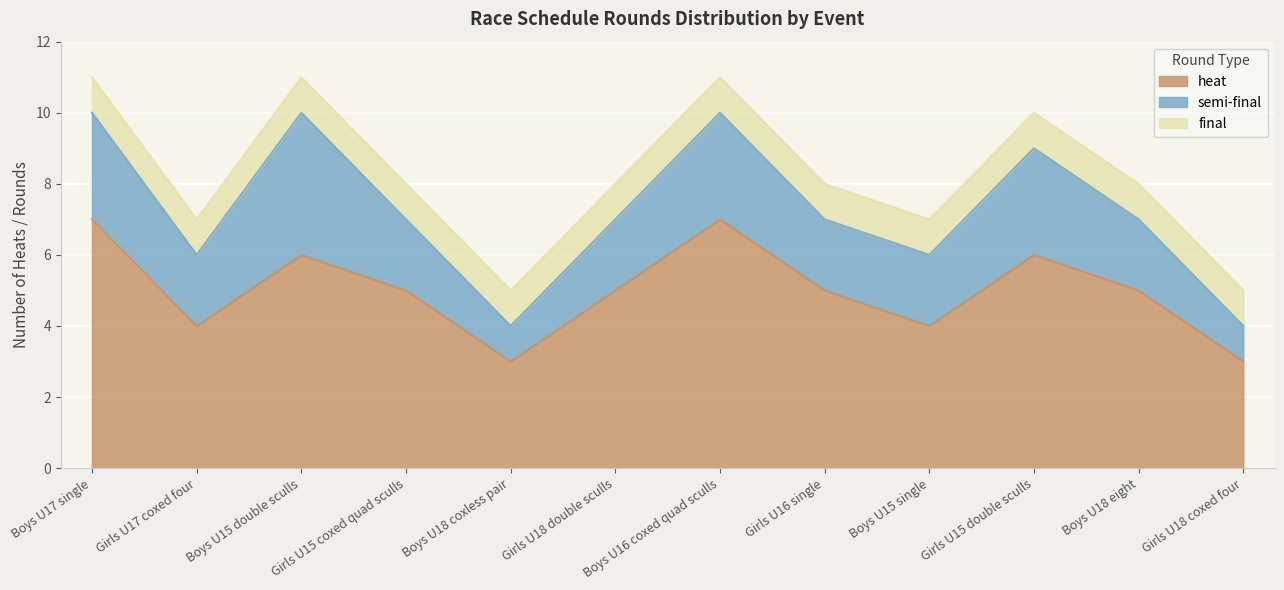

What is the value of the final point at the 7th from the left?

1